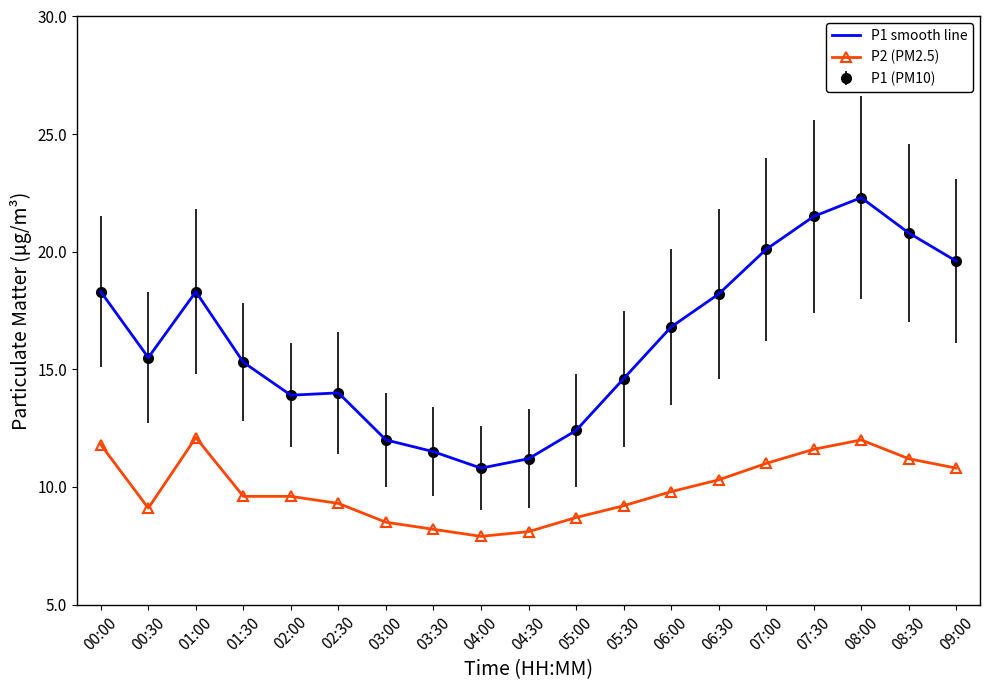

What is the difference between the P1 smooth line values at 09:00 and 02:30?

5.6